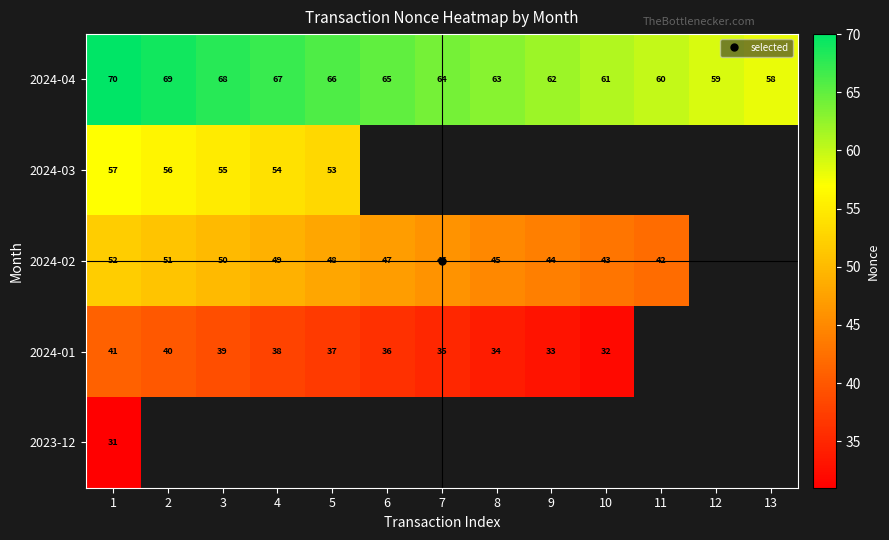

What is the difference between the 2024-04 values at 8 and 7?

1.0